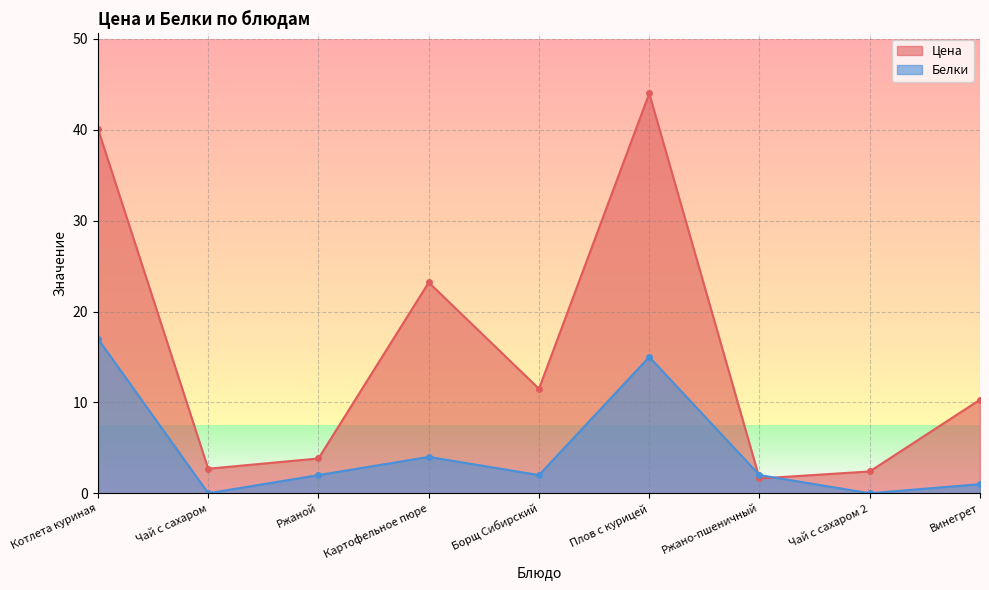

Reading left to right, extract all data points from this chart.

Цена: 40.1	2.7	3.8	23.2	11.5	44.0	1.6	2.4	10.3
Белки: 17.0	0.0	2.0	4.0	2.0	15.0	2.0	0.0	1.0